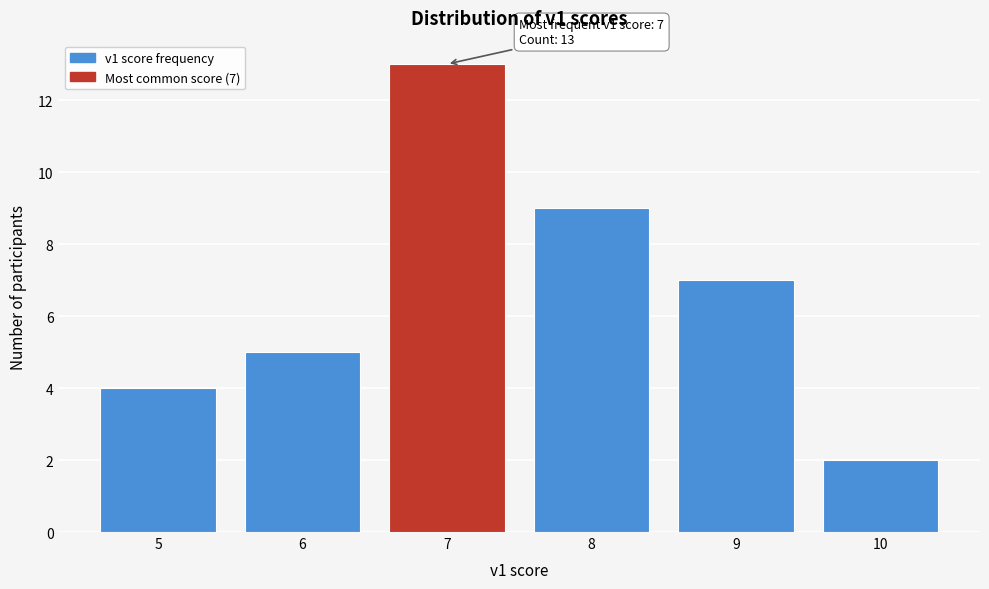

Which range on the x-axis has the tallest bar?

6.5 to 7.5